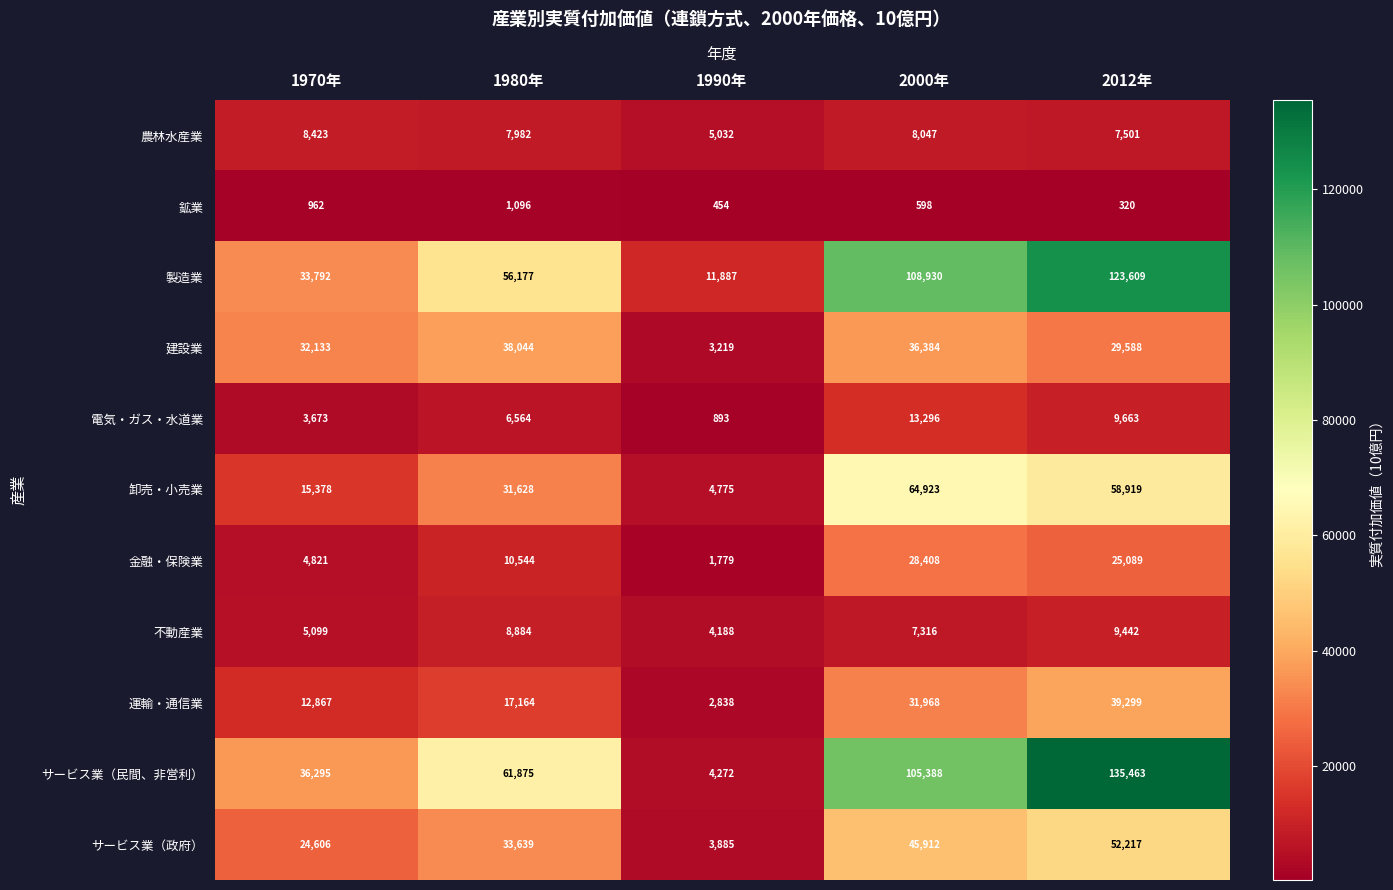

Rank the categories by 農林水産業 value from highest to lowest.

1970年, 2000年, 1980年, 2012年, 1990年